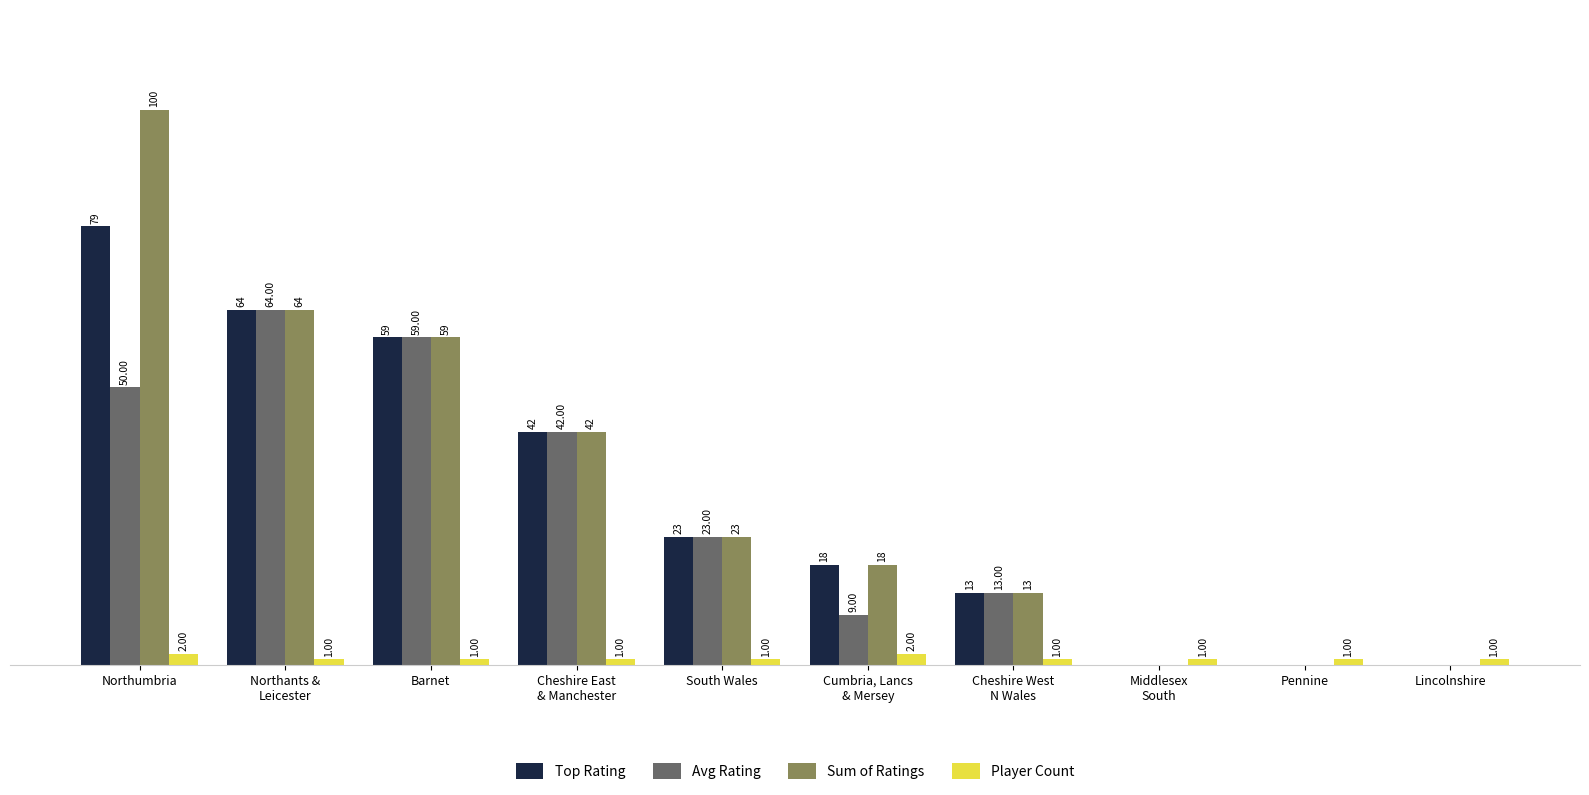

At which label does Sum of Ratings reach its peak?

Northumbria